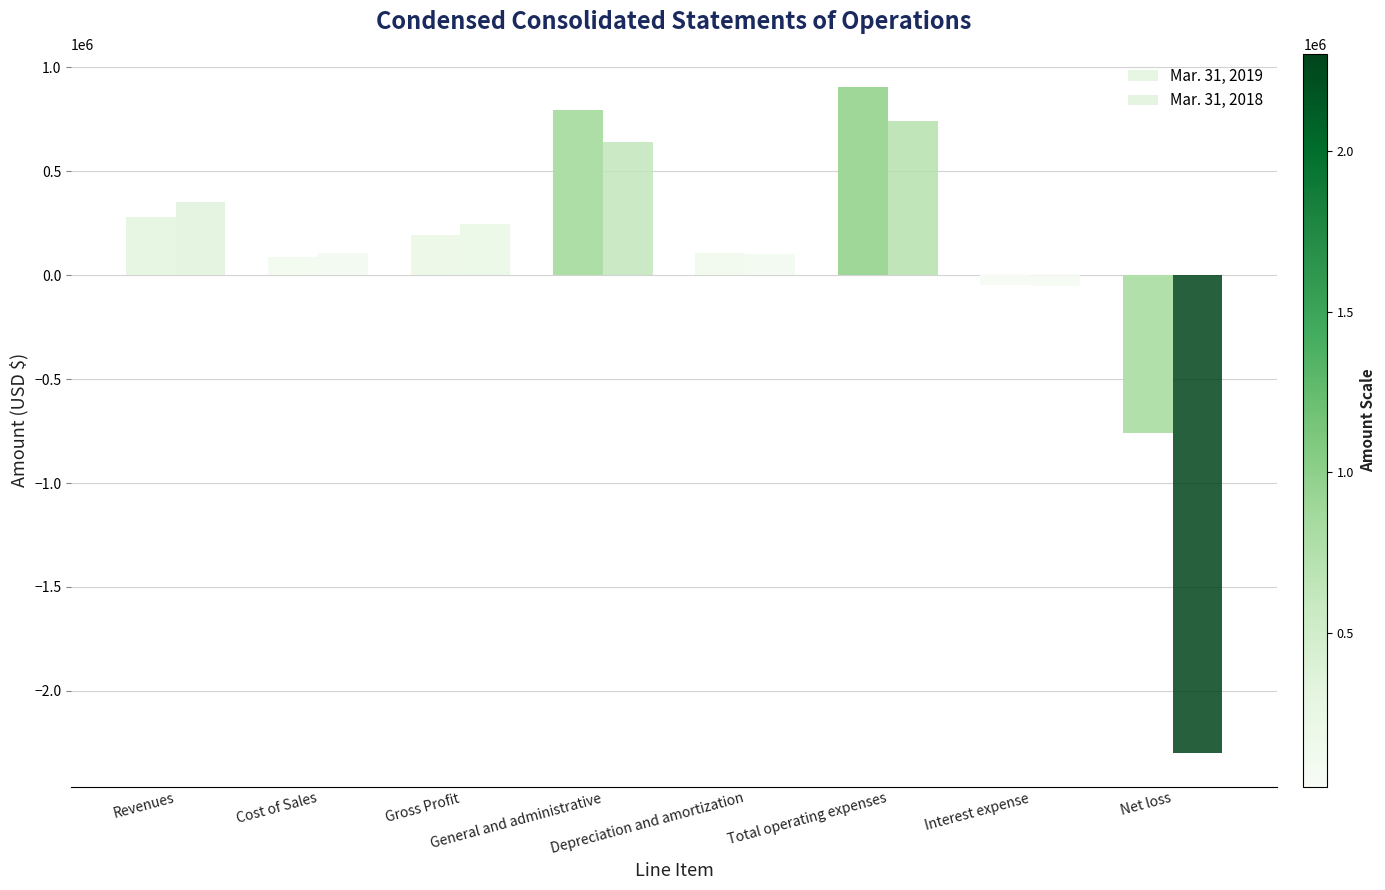

Count the number of categories in the chart.

8